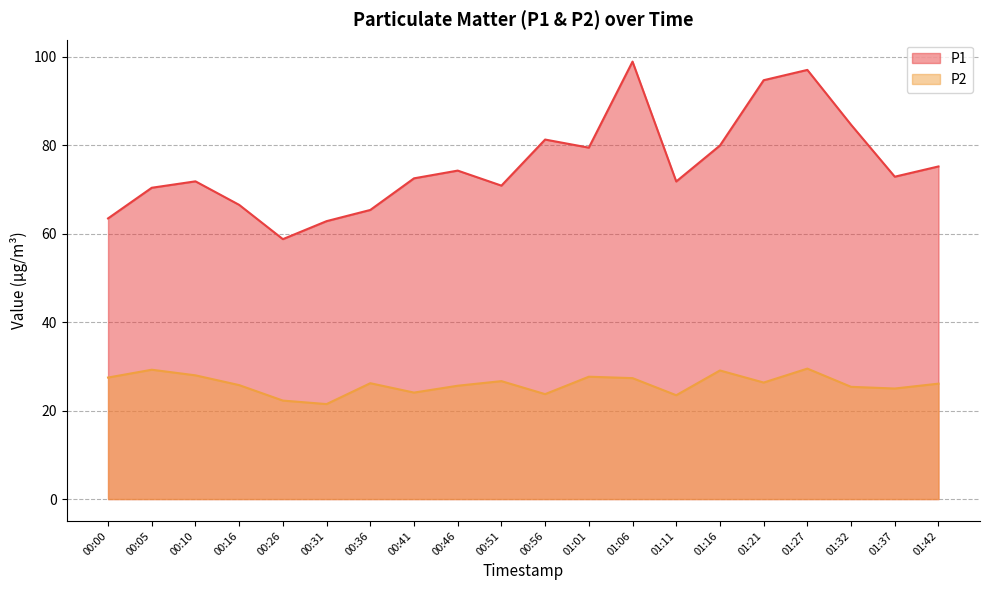

Does the chart have visible grid lines?

Yes